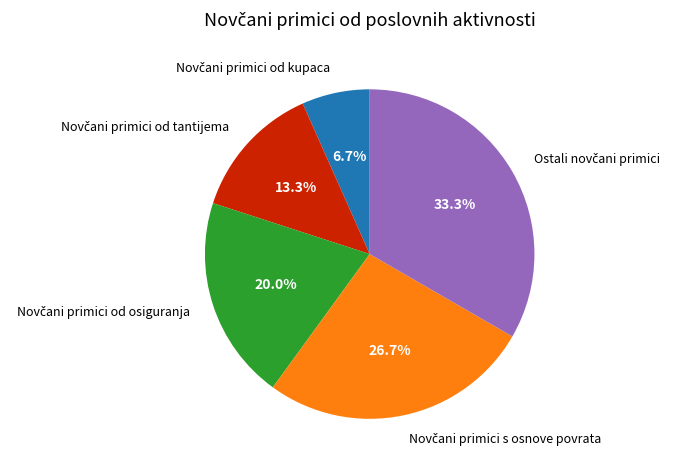

Is there a majority slice in this chart?

No